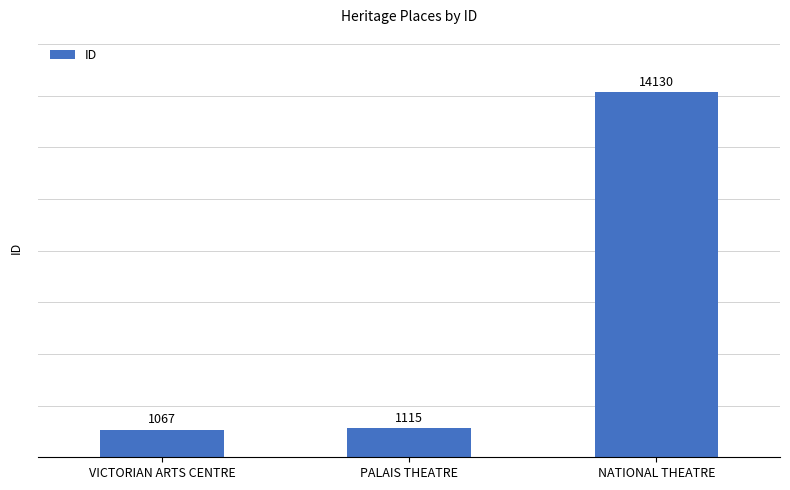

What is the sum of the values at VICTORIAN ARTS CENTRE and NATIONAL THEATRE?

15197